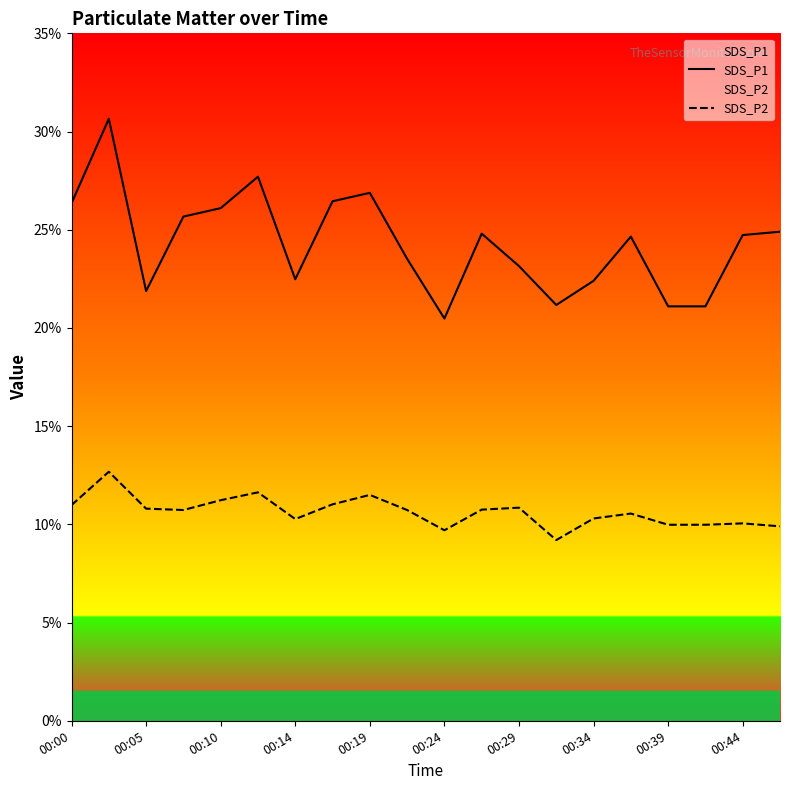

What is the difference between the maximum and minimum values in the SDS_P1 series?

10.2